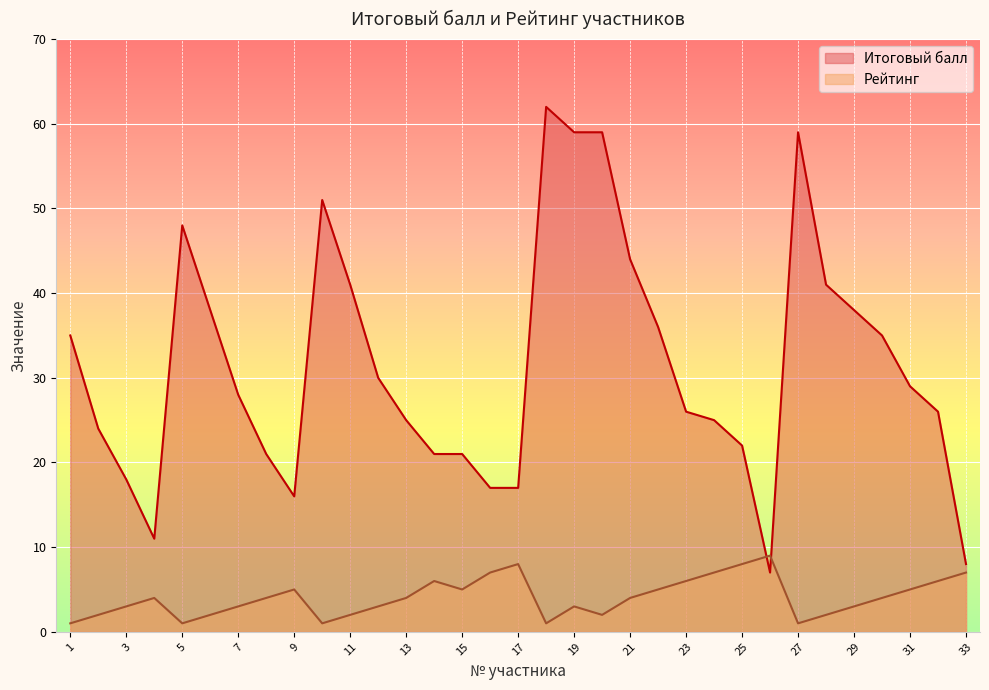

The Итоговый балл series shows 28 at 7. True or false?

True